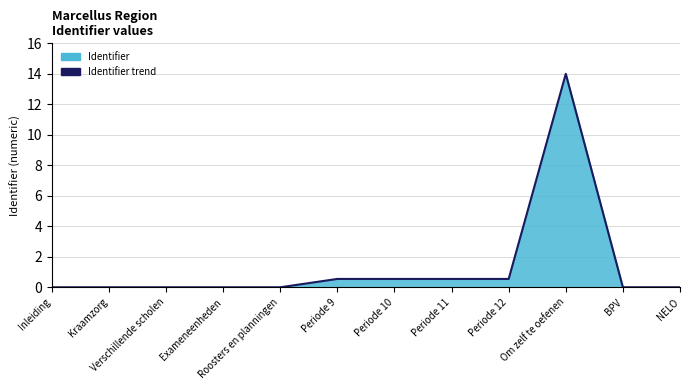

How many distinct data groups are displayed?

1